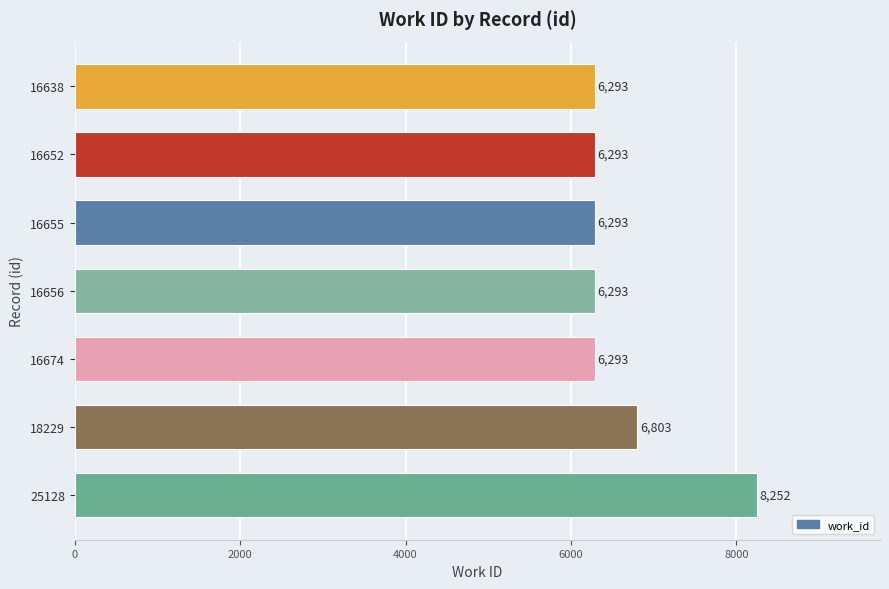

What is the difference between the maximum and minimum values?

1959